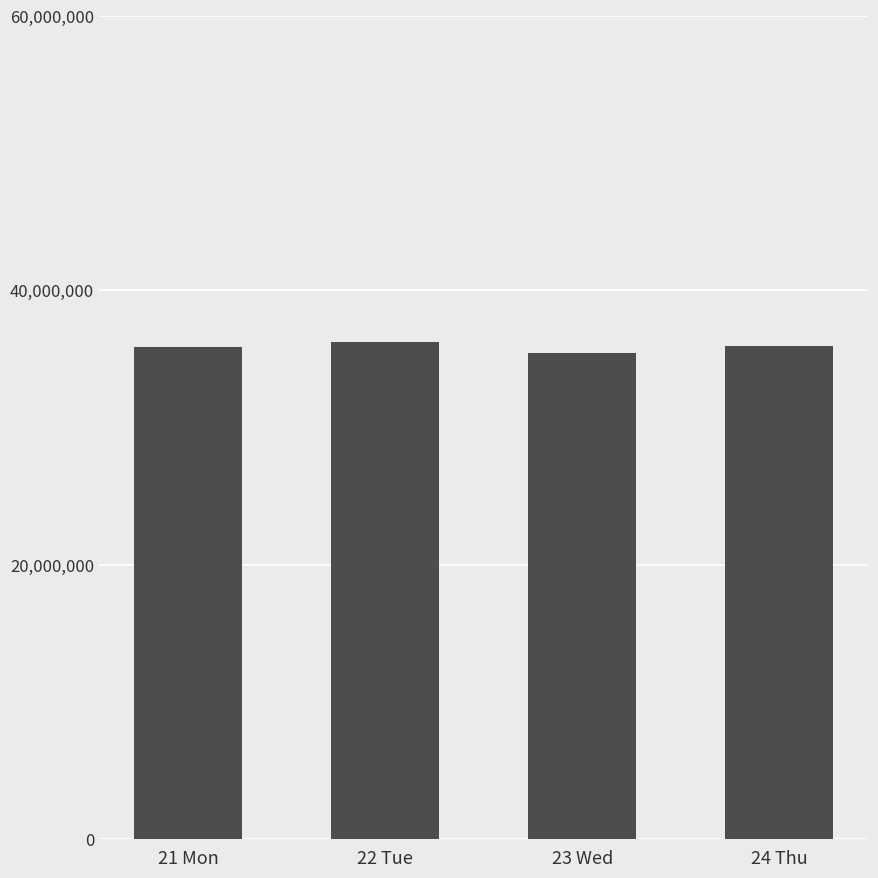

Is it true that the value at 22 Tue is 36210000?

True